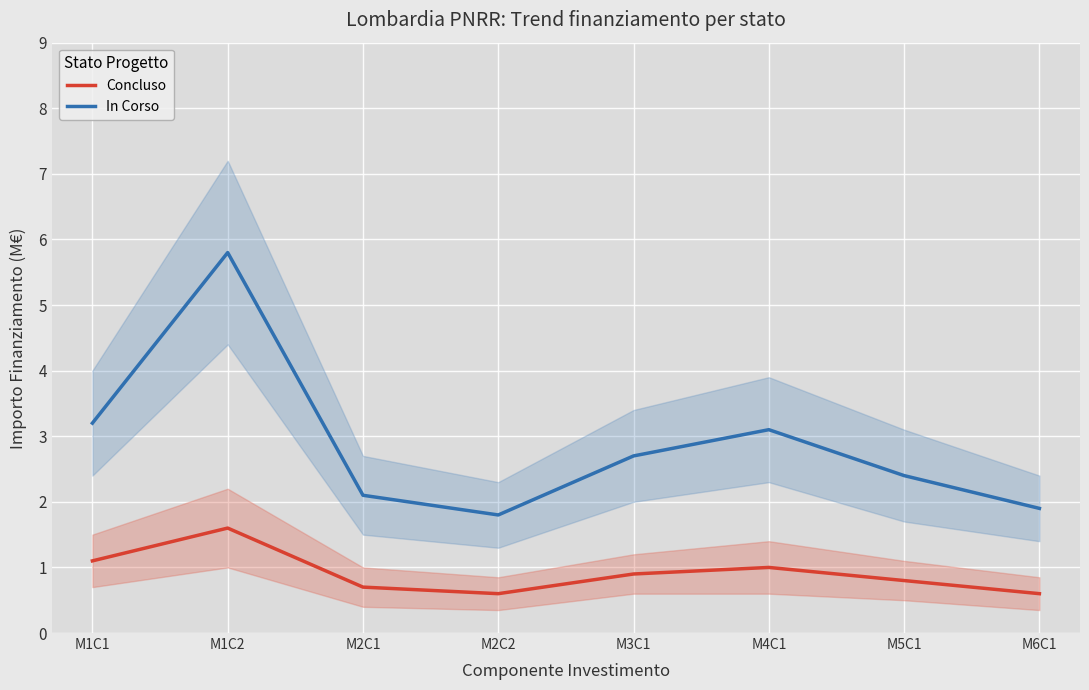

Where does the In Corso series first go above 2?

M1C1